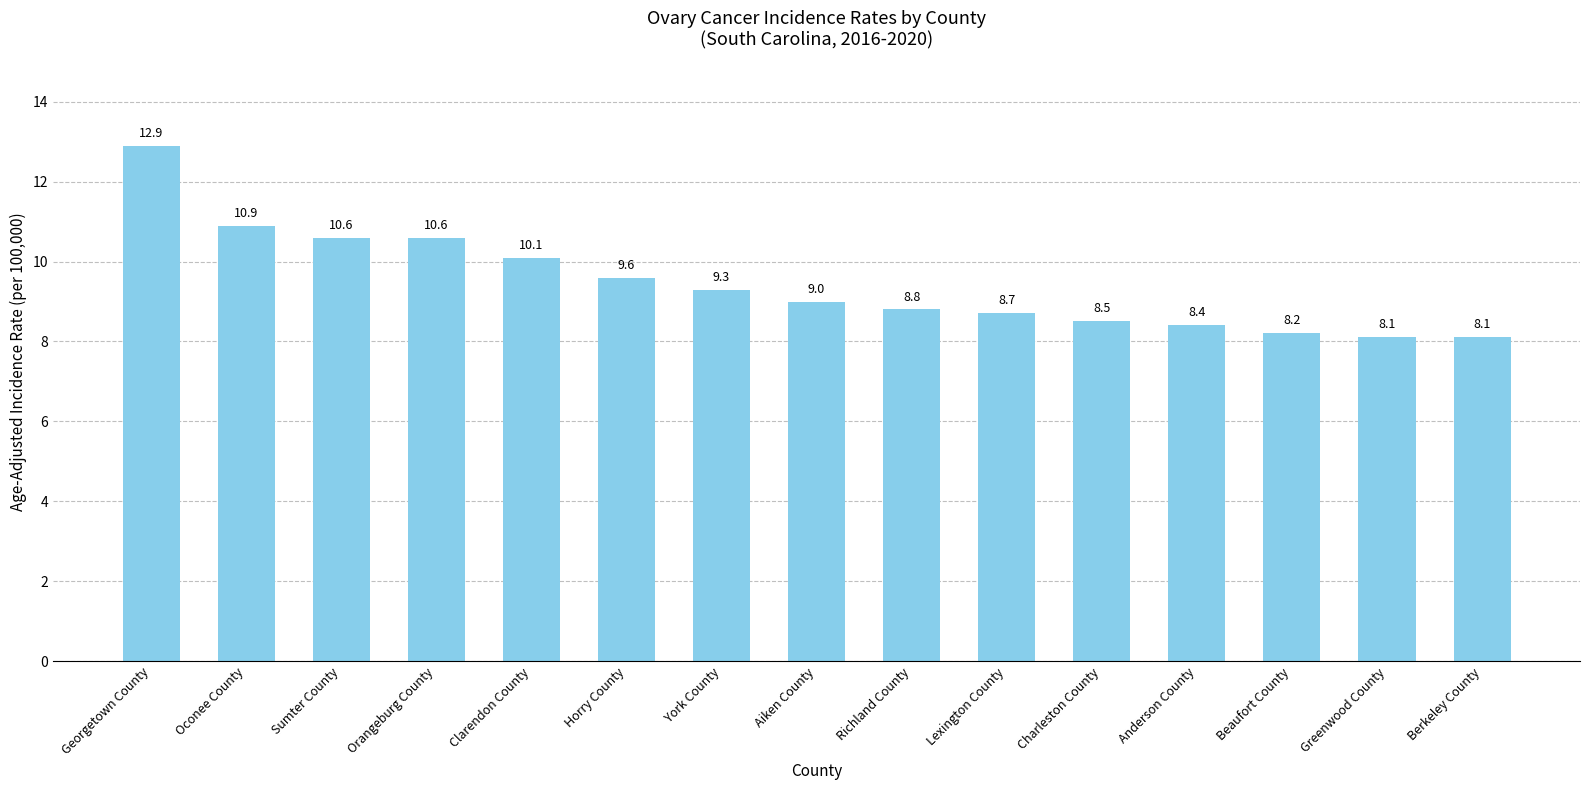

What is the label of the 11th bar from the left?

Charleston County